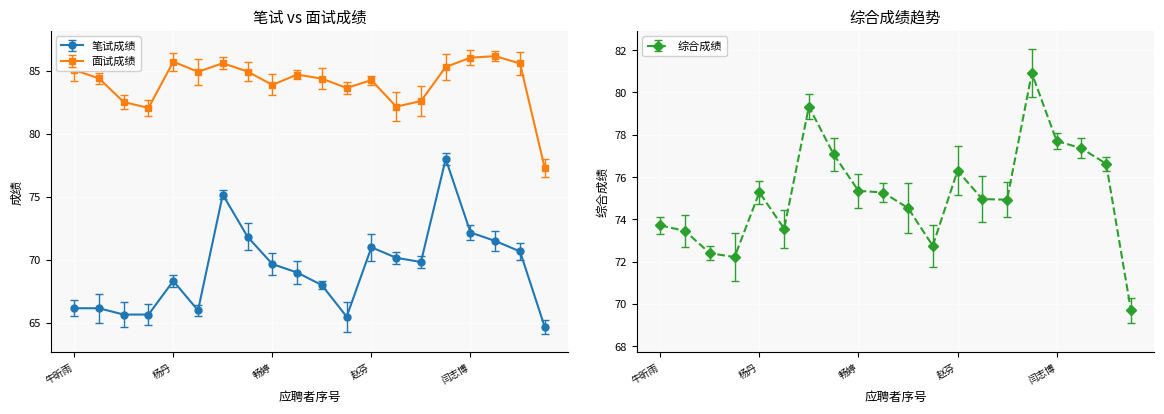

What is the sum of the 面试成绩 values at 李婉鸿 and 高茹欣?

170.0